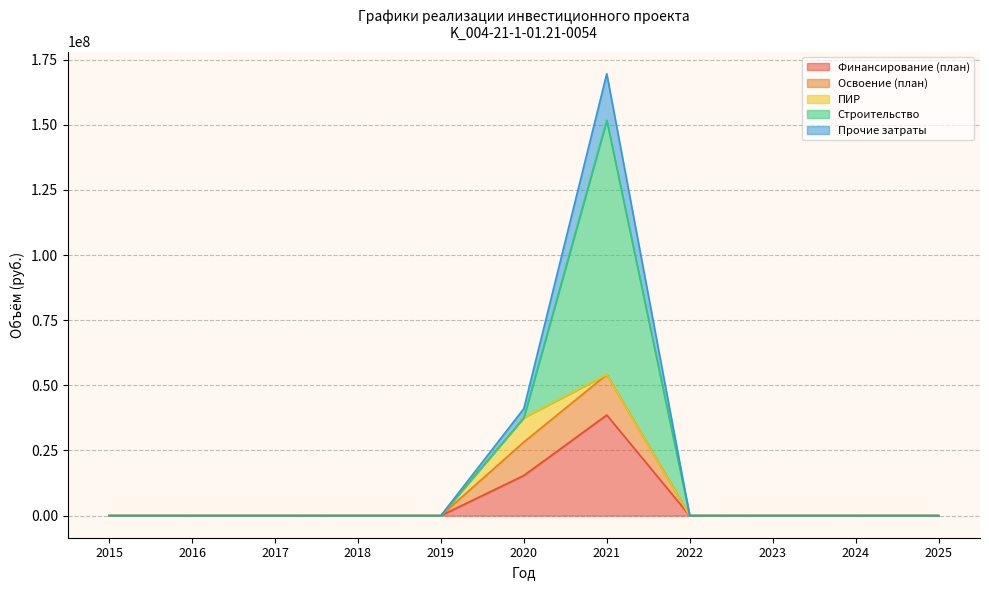

At which category is the sum across all series the highest?

2021